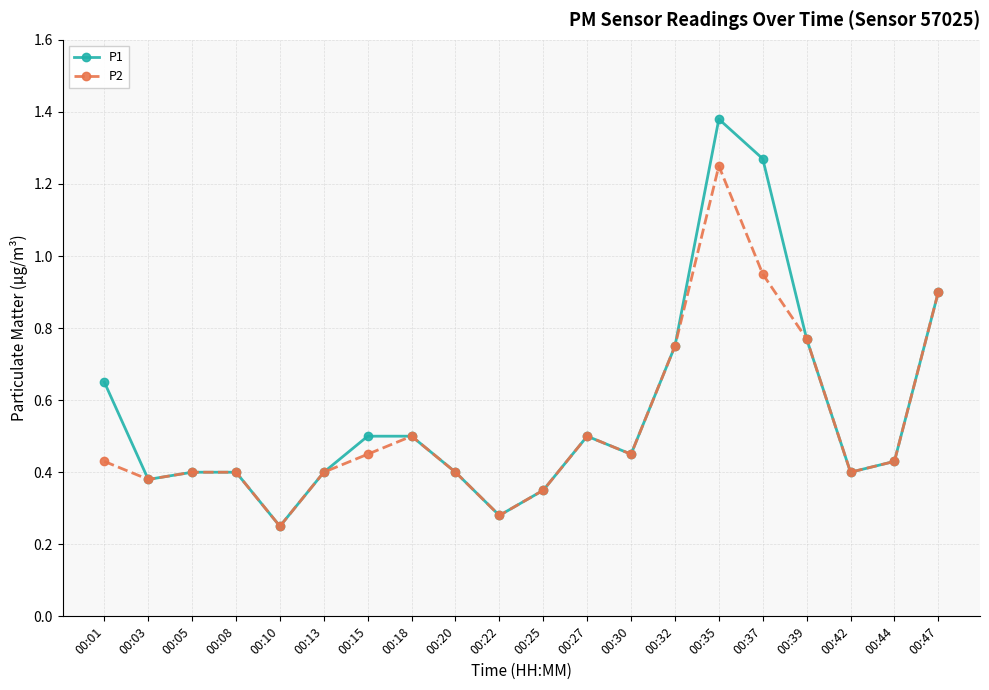

How many distinct data groups are displayed?

2